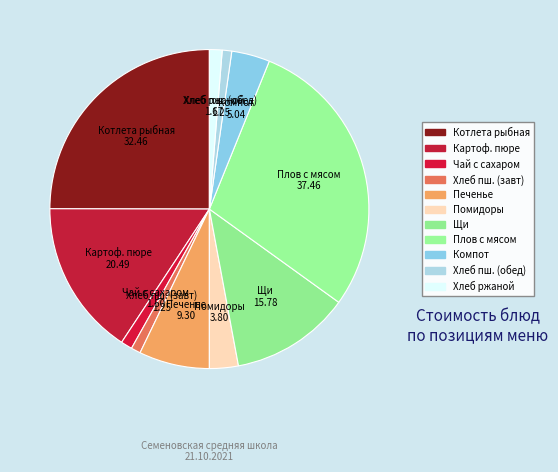

Which category has the biggest portion of the pie?

Плов с мясом